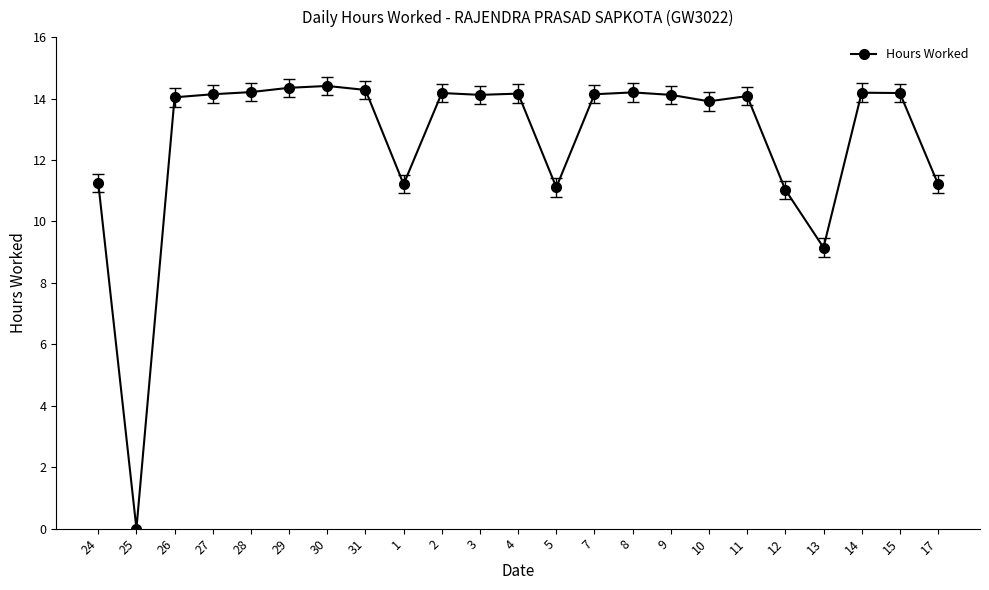

How many lines are shown in the chart?

1